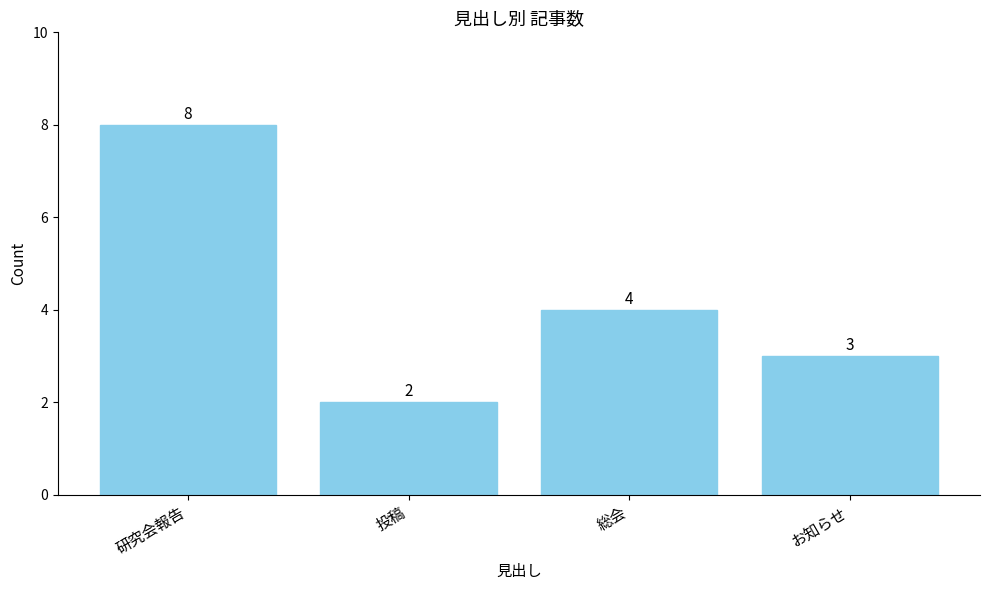

What is the difference between the second highest and second lowest values?

1